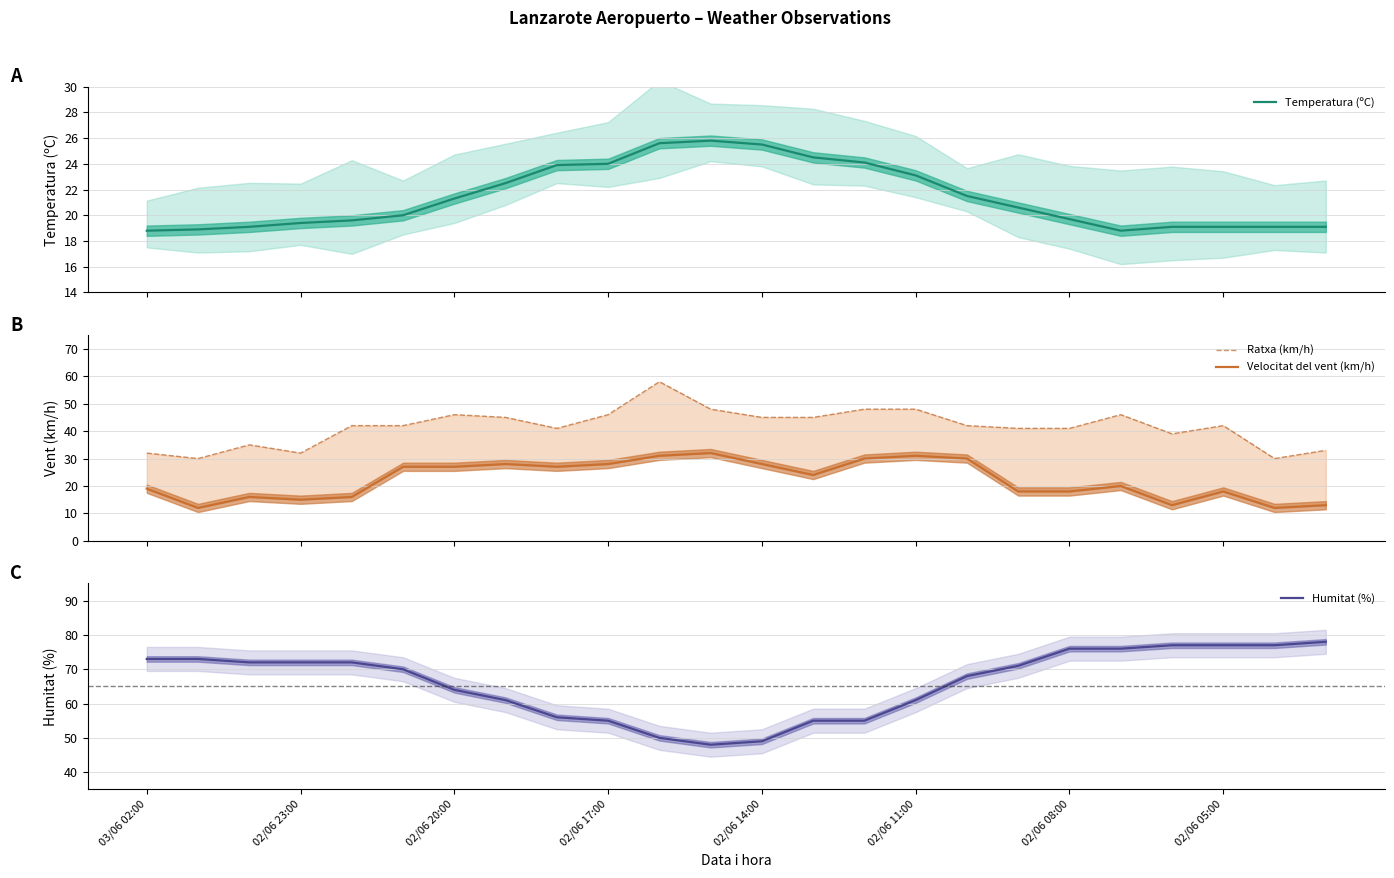

Which category has the lowest value in the Temperatura (ºC) series?

03/06 02:00